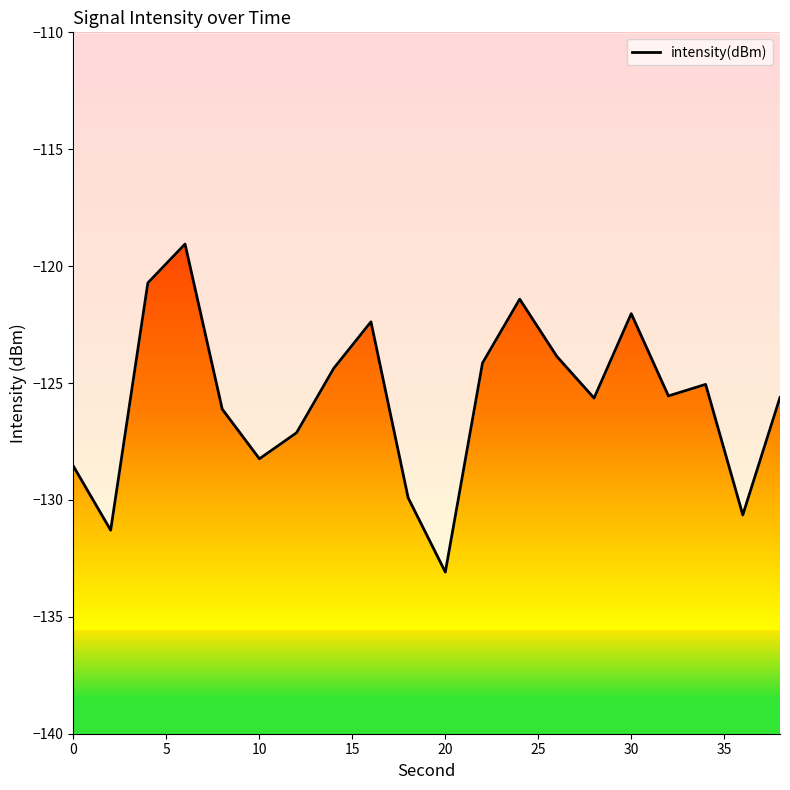

What is the minimum value shown in the chart?

-133.1